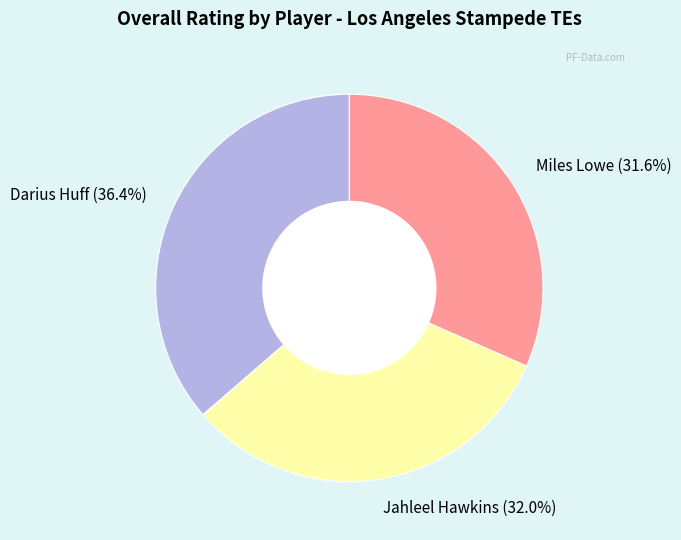

Does any single category account for the majority?

No